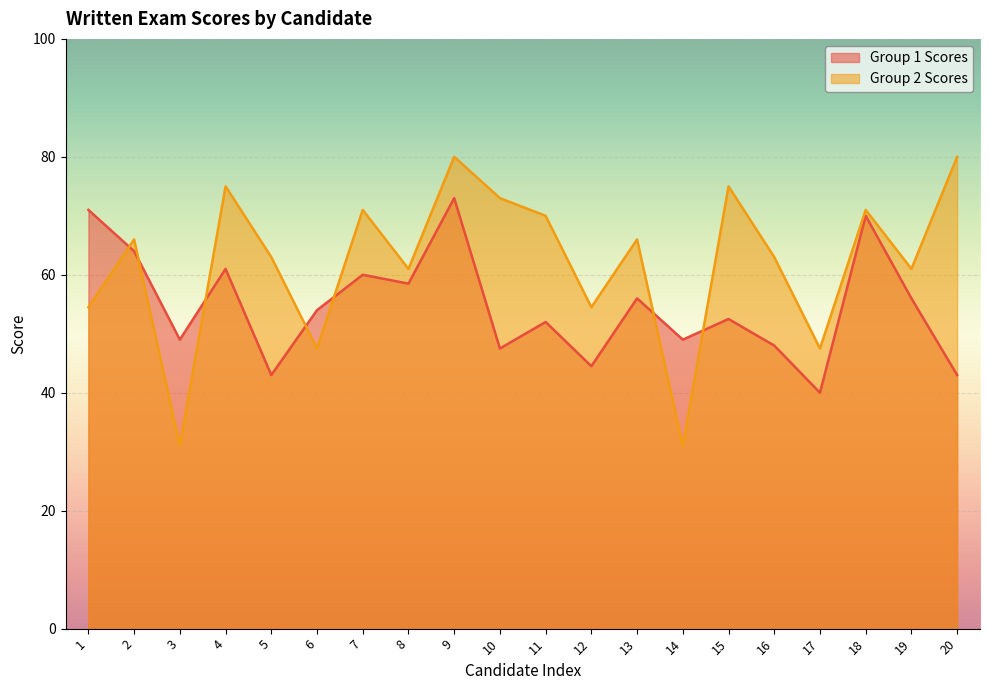

The Group 1 Scores series shows 86.3 at 13. True or false?

False